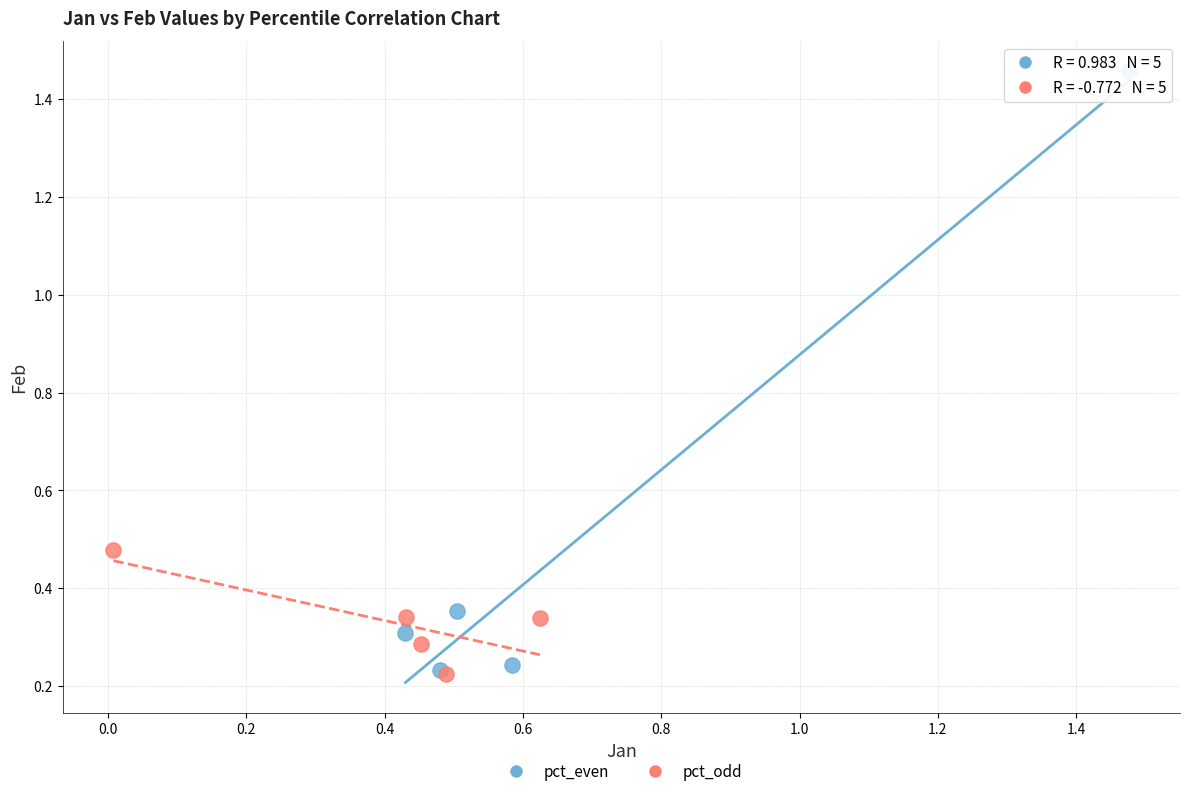

Which series reaches the maximum Y coordinate?

pct_even